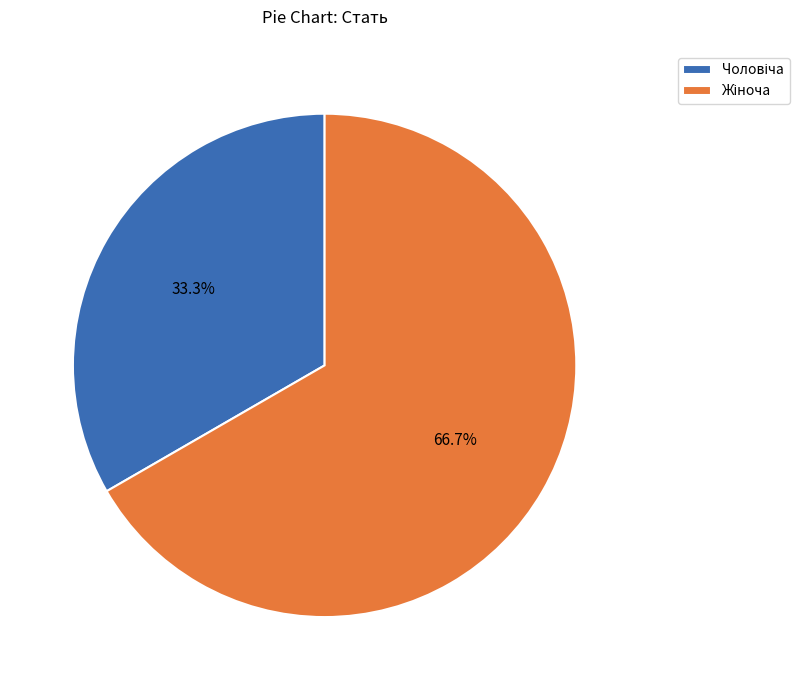

Is there a majority slice in this chart?

Yes